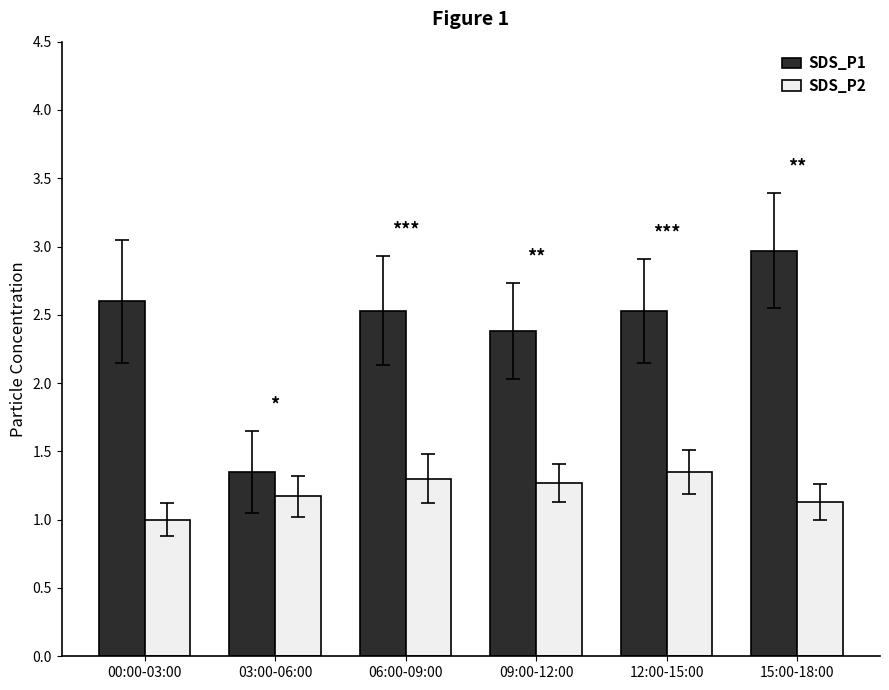

Is the value of SDS_P1 at 09:00-12:00 greater than the value of SDS_P2 at 03:00-06:00?

Yes